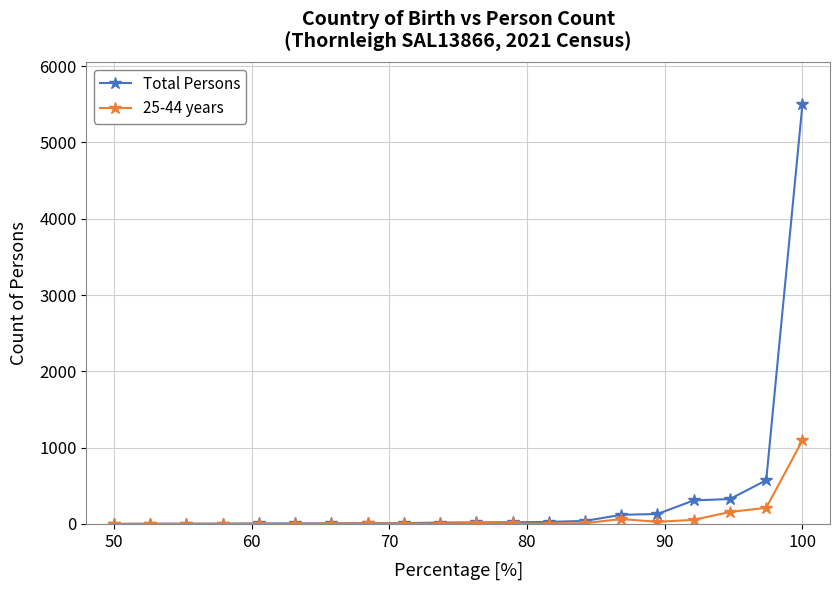

What is the maximum value for Total Persons?

5503